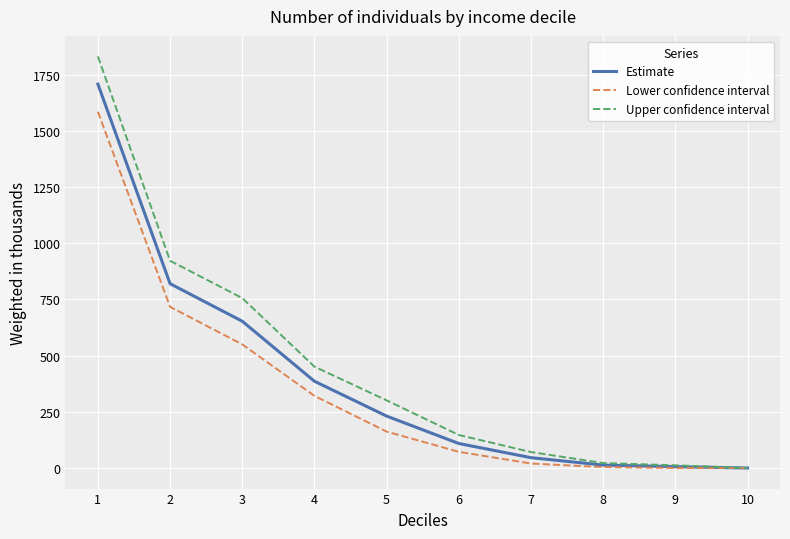

What is the maximum value shown in the chart?

1831